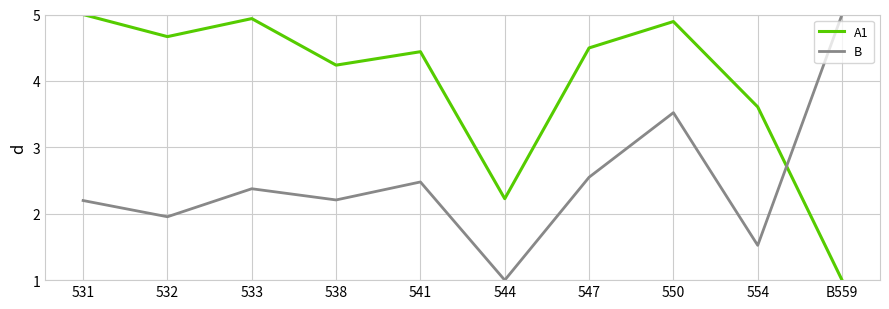

The value of A1 at 550 is 6.6. True or false?

False